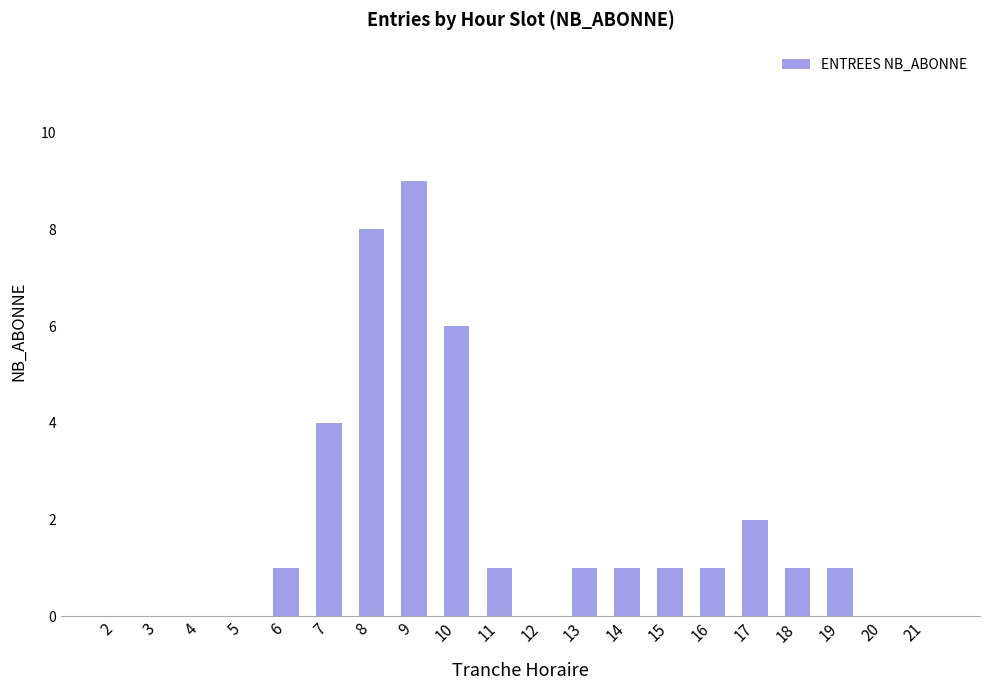

Count the number of data series in this chart.

1